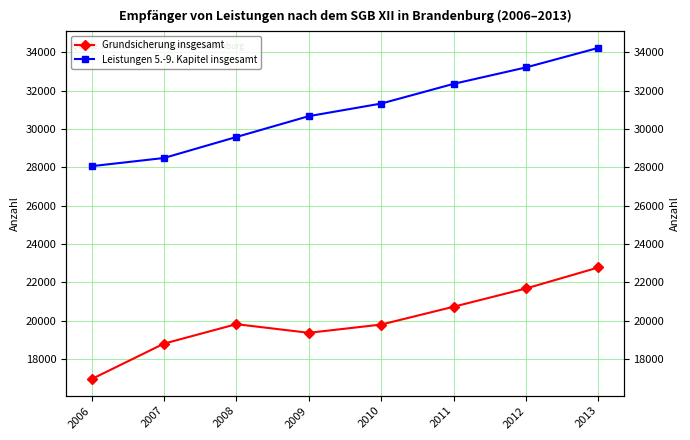

What is the lowest value of the Leistungen 5.-9. Kapitel insgesamt series?

28059